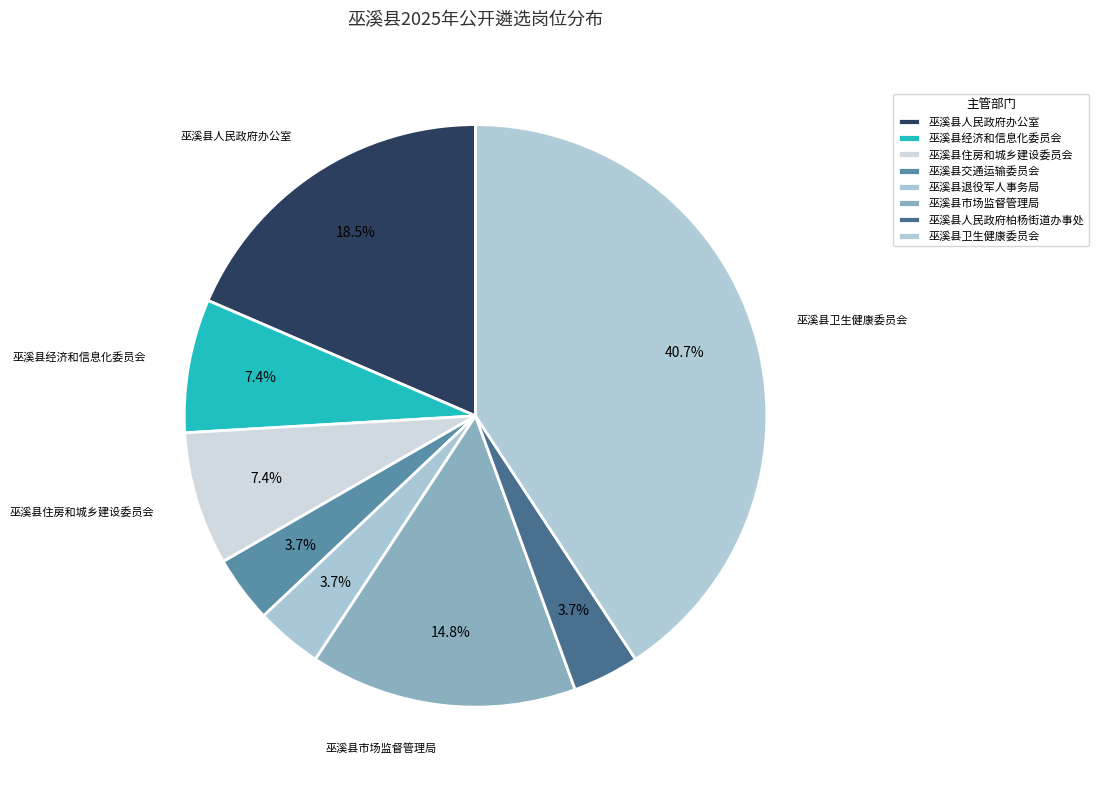

Does 巫溪县市场监督管理局 represent more than half of the total?

No